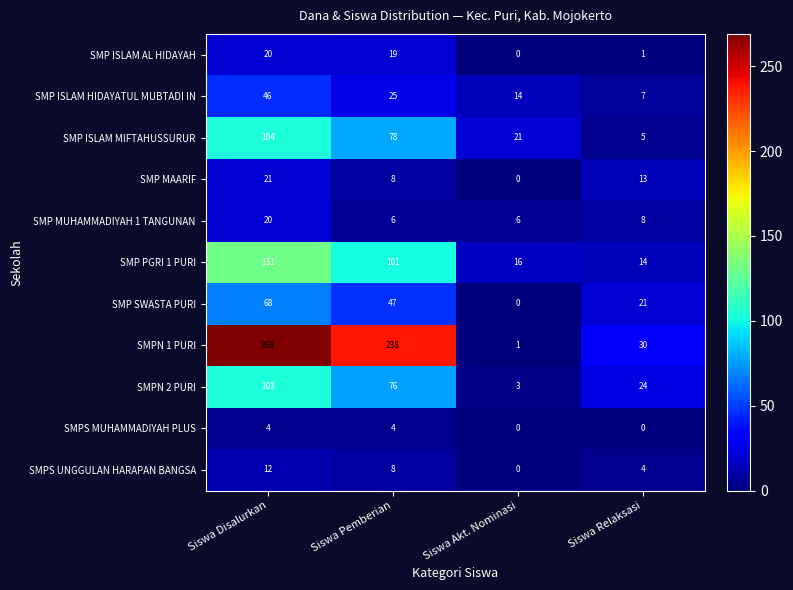

The SMP ISLAM AL HIDAYAH series shows 19 at Siswa Pemberian. True or false?

True